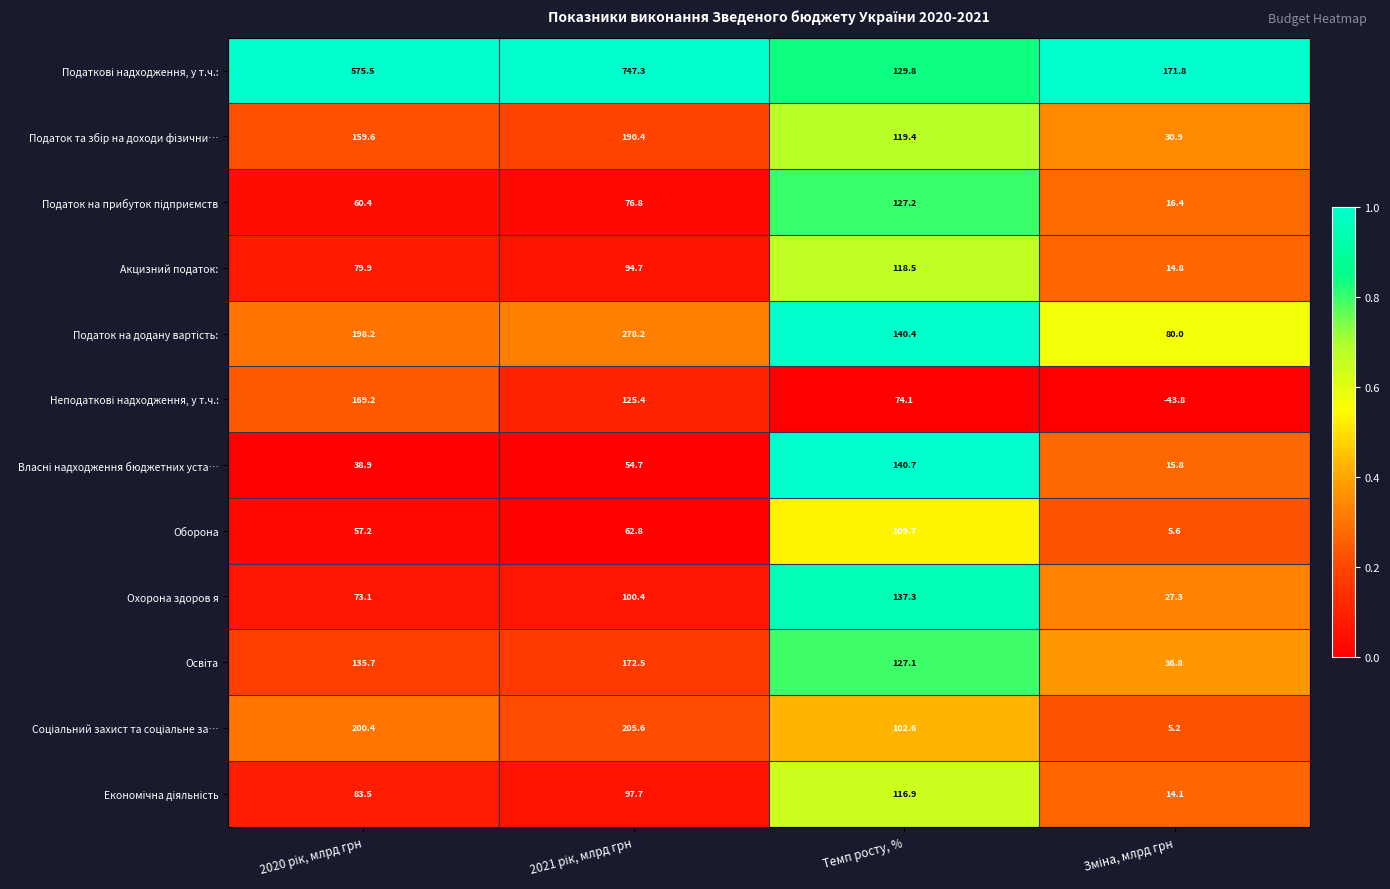

What is the total value across all series at Темп росту, %?

1443.7